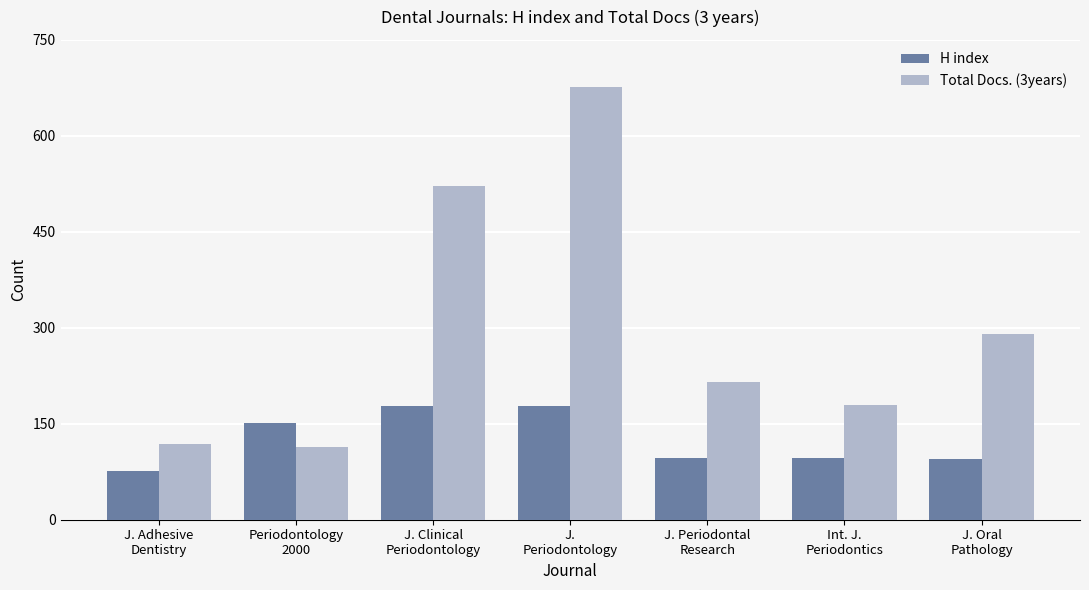

Where does the Total Docs. (3years) series first go above 216?

J. Clinical
Periodontology